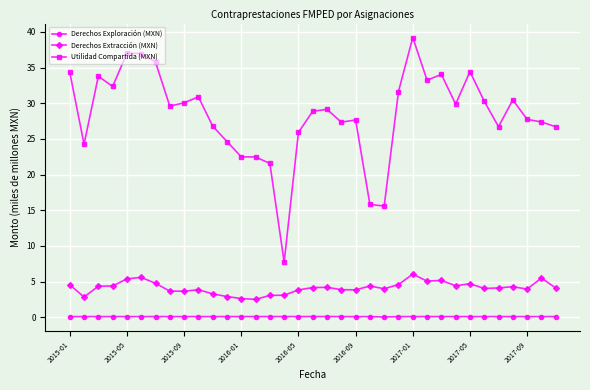

True or false: Derechos Exploración (MXN) and Derechos Extracción (MXN) intersect in this chart.

False